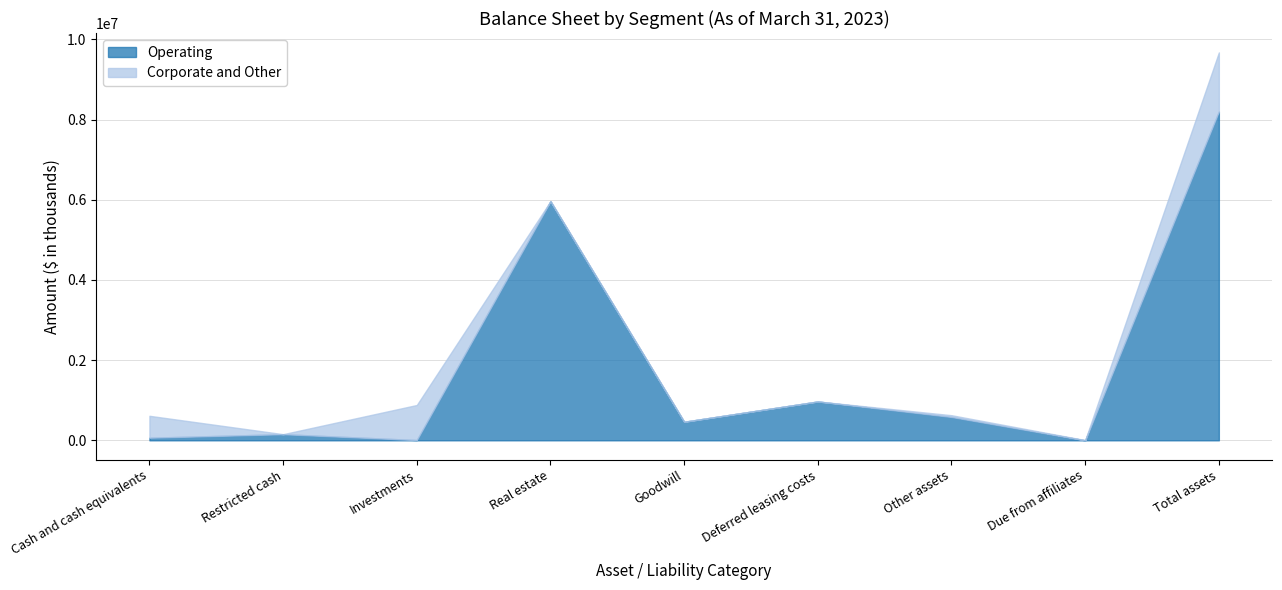

What are all the series names shown in the legend?

Operating, Corporate and Other